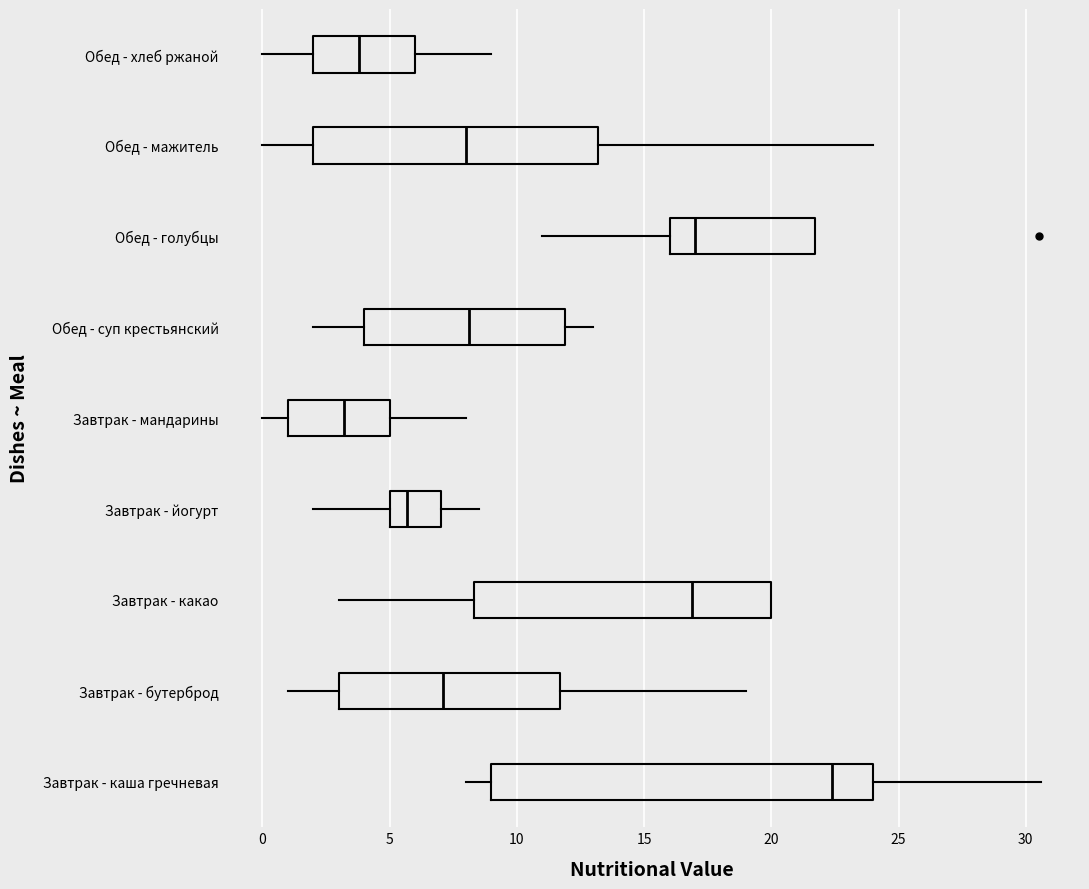

Reading bottom to top, transcribe this box plot: for each box, give where its median line is, the range the box spans, and where its two whiskers end, as read against the x-axis. The values are not printed on the chart, so give them approximately, as read against the axis.

Завтрак - каша гречневая: median 22.5, box 9.0 to 24.0, whiskers 8.0 to 30.5
Завтрак - бутерброд: median 7.0, box 3.0 to 11.5, whiskers 1.0 to 19.0
Завтрак - какао: median 17.0, box 8.5 to 20.0, whiskers 3.0 to 20.0
Завтрак - йогурт: median 5.5, box 5.0 to 7.0, whiskers 2.0 to 8.5
Завтрак - мандарины: median 3.0, box 1.0 to 5.0, whiskers 0.0 to 8.0
Обед - суп крестьянский: median 8.0, box 4.0 to 12.0, whiskers 2.0 to 13.0
Обед - голубцы: median 17.0, box 16.0 to 21.5, whiskers 11.0 to 21.5
Обед - мажитель: median 8.0, box 2.0 to 13.0, whiskers 0.0 to 24.0
Обед - хлеб ржаной: median 4.0, box 2.0 to 6.0, whiskers 0.0 to 9.0